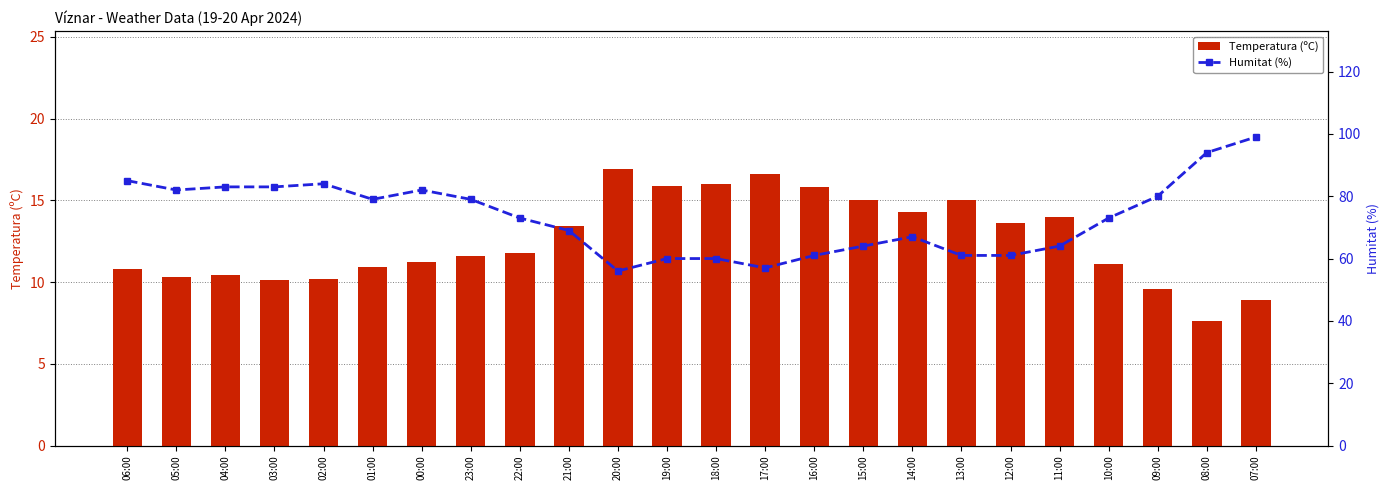

How many values in the Humitat (%) series are below 73?

11